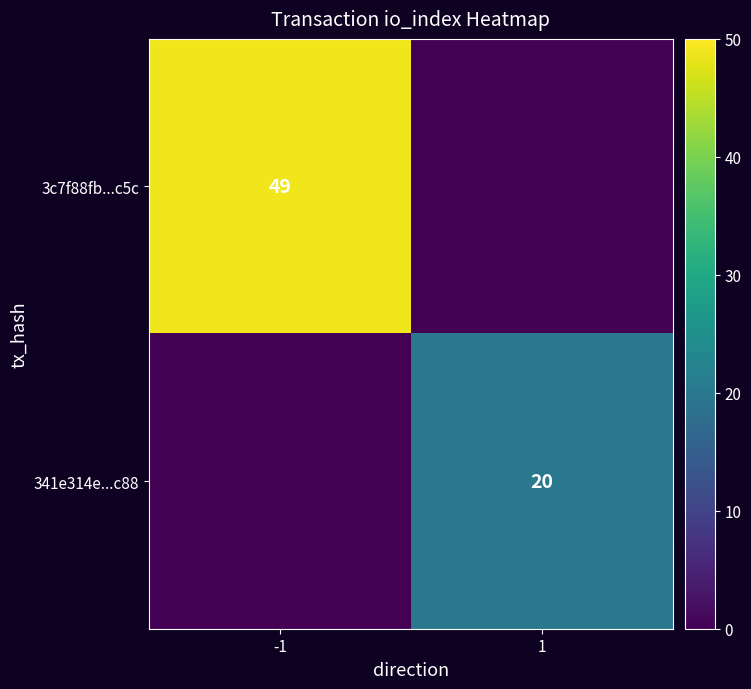

The 341e314e...c88 series shows 20 at 1. True or false?

True